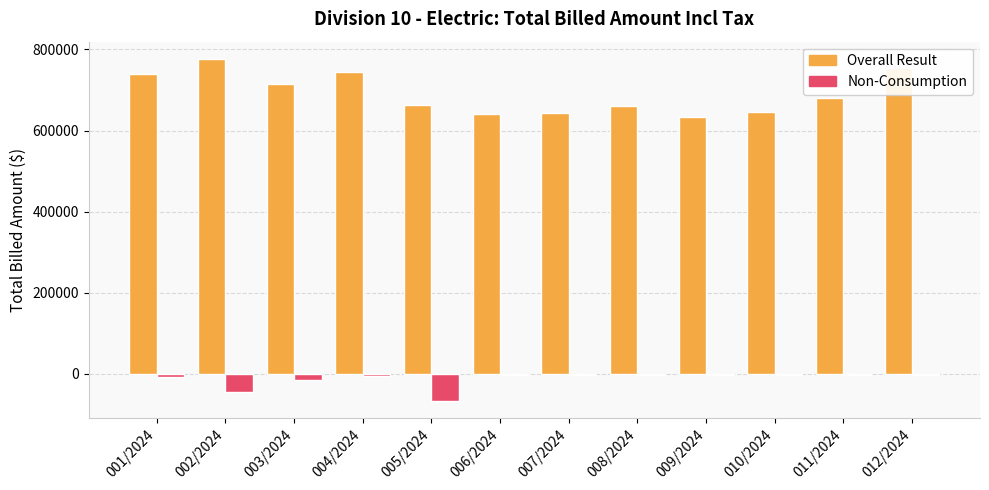

What is the maximum value shown in the chart?

776856.2